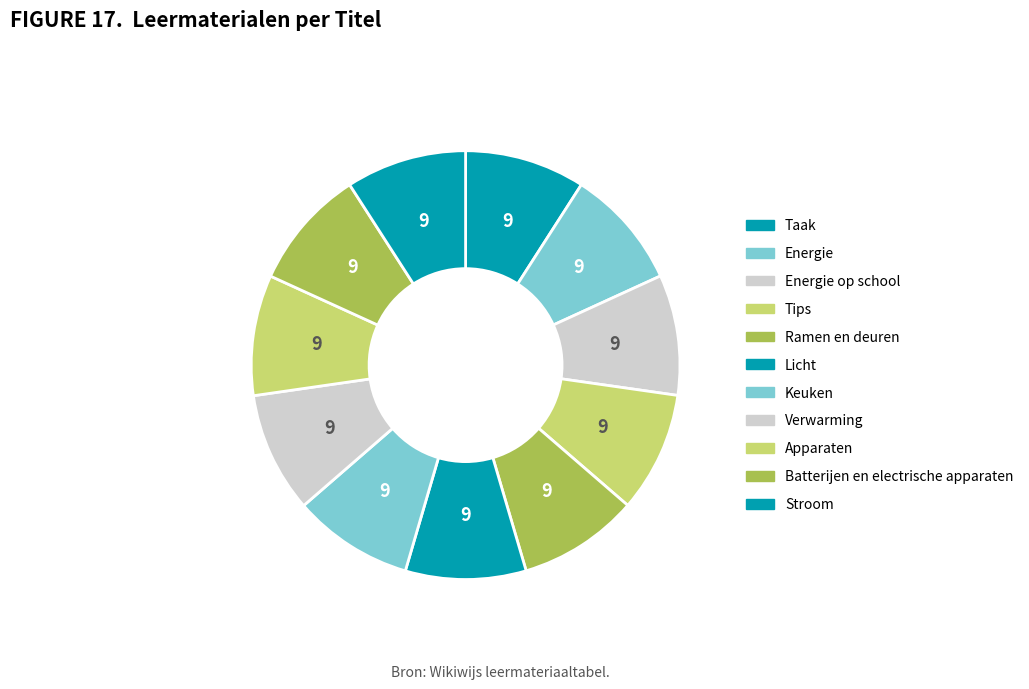

How many slices are in this pie chart?

11